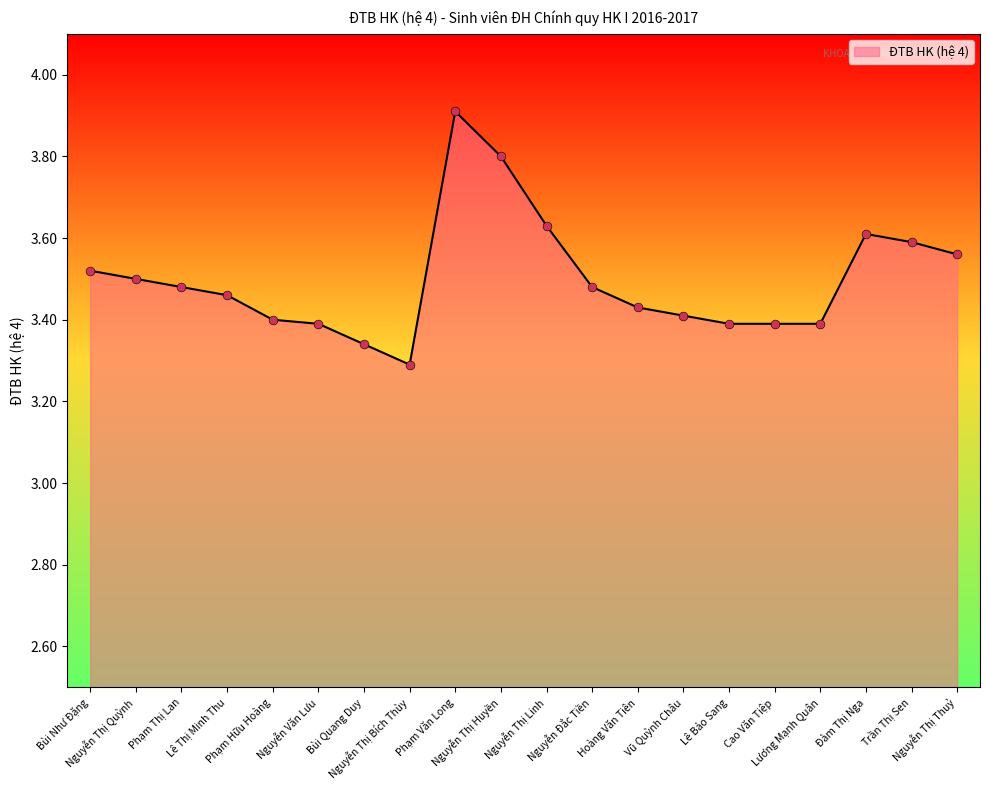

Between Nguyễn Văn Lưu and Nguyễn Thị Thuỷ, which is larger?

Nguyễn Thị Thuỷ